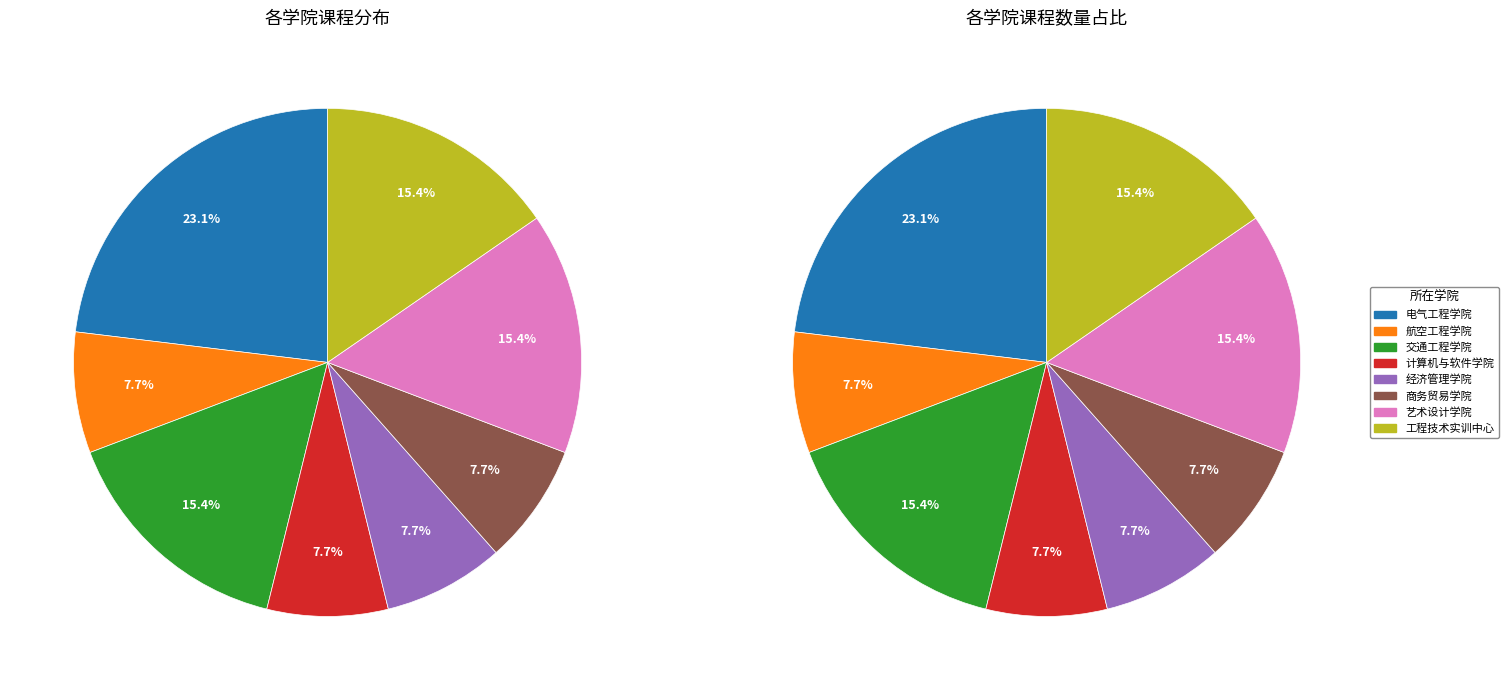

What is the change in value from 电气工程学院 to 计算机与软件学院?

-2